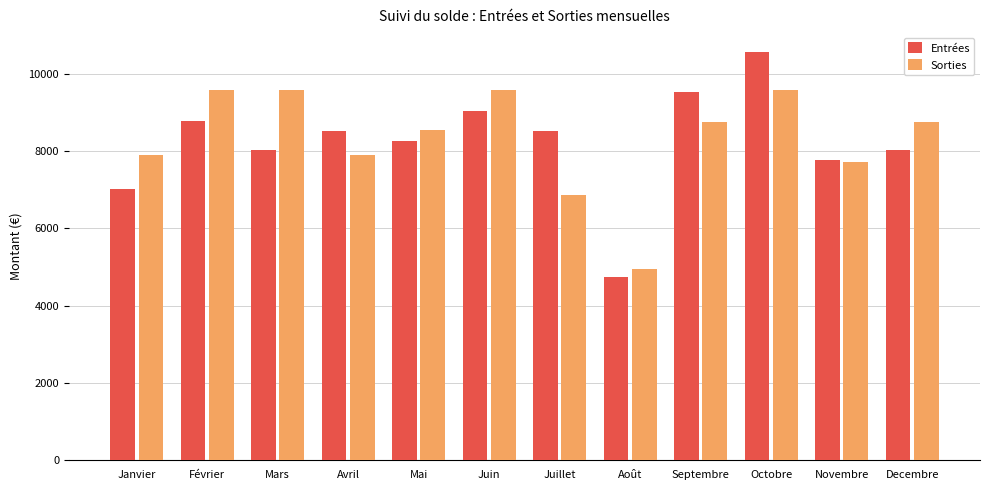

How many bars are there in total?

24